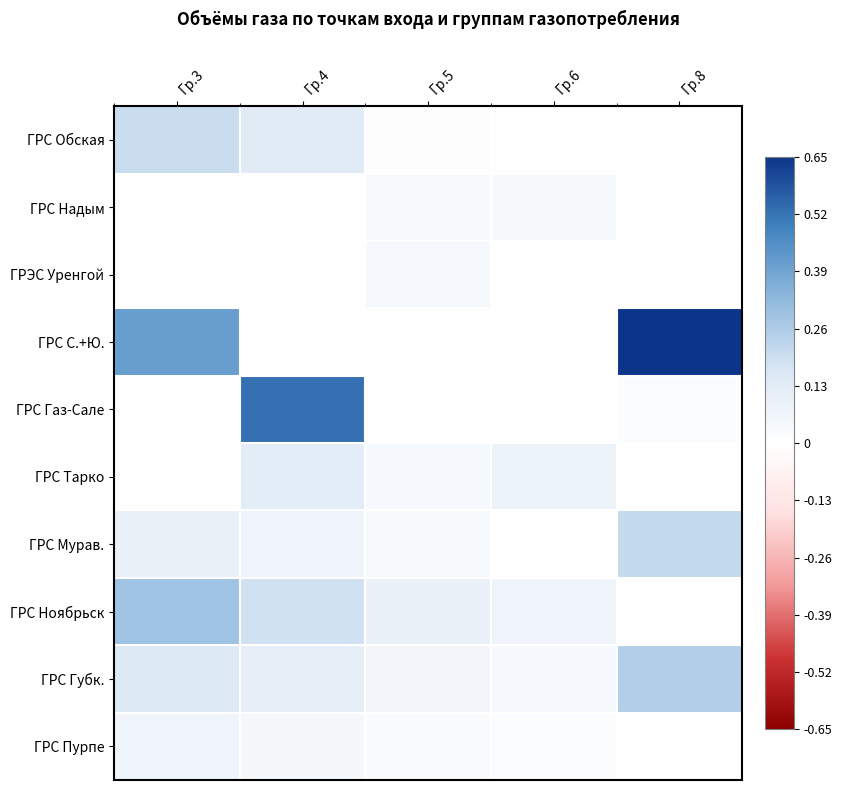

Reading left to right, extract all data points from this chart.

ГРС Обская: Гр.3=0.2	Гр.4=0.1	Гр.5=0.0	Гр.6=0.0	Гр.8=0.0
ГРС Надым: Гр.3=0.0	Гр.4=0.0	Гр.5=0.0	Гр.6=0.0	Гр.8=0.0
ГРЭС Уренгой: Гр.3=0.0	Гр.4=0.0	Гр.5=0.0	Гр.6=0.0	Гр.8=0.0
ГРС С.+Ю.: Гр.3=0.4	Гр.4=0.0	Гр.5=0.0	Гр.6=0.0	Гр.8=0.7
ГРС Газ-Сале: Гр.3=0.0	Гр.4=0.5	Гр.5=0.0	Гр.6=0.0	Гр.8=0.0
ГРС Тарко: Гр.3=0.0	Гр.4=0.1	Гр.5=0.0	Гр.6=0.1	Гр.8=0.0
ГРС Мурав.: Гр.3=0.1	Гр.4=0.1	Гр.5=0.0	Гр.6=0.0	Гр.8=0.2
ГРС Ноябрьск: Гр.3=0.3	Гр.4=0.2	Гр.5=0.1	Гр.6=0.1	Гр.8=0.0
ГРС Губк.: Гр.3=0.2	Гр.4=0.1	Гр.5=0.1	Гр.6=0.0	Гр.8=0.3
ГРС Пурпе: Гр.3=0.1	Гр.4=0.1	Гр.5=0.0	Гр.6=0.0	Гр.8=0.0